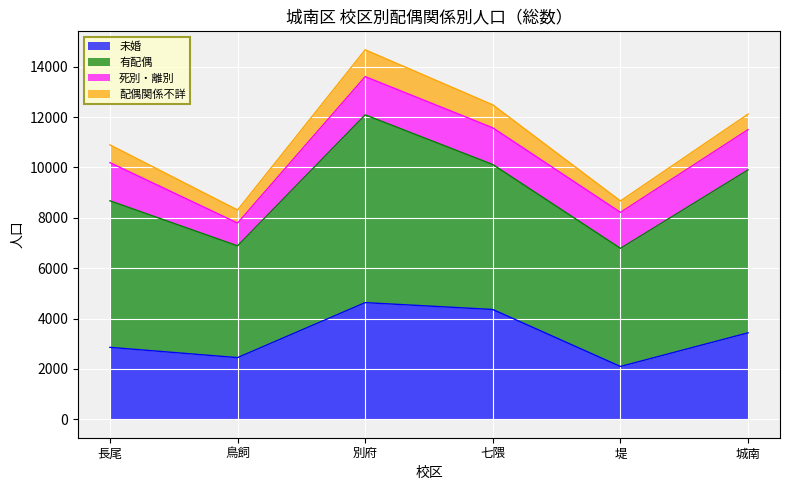

What is the difference between the maximum and minimum values in the 配偶関係不詳 series?

612